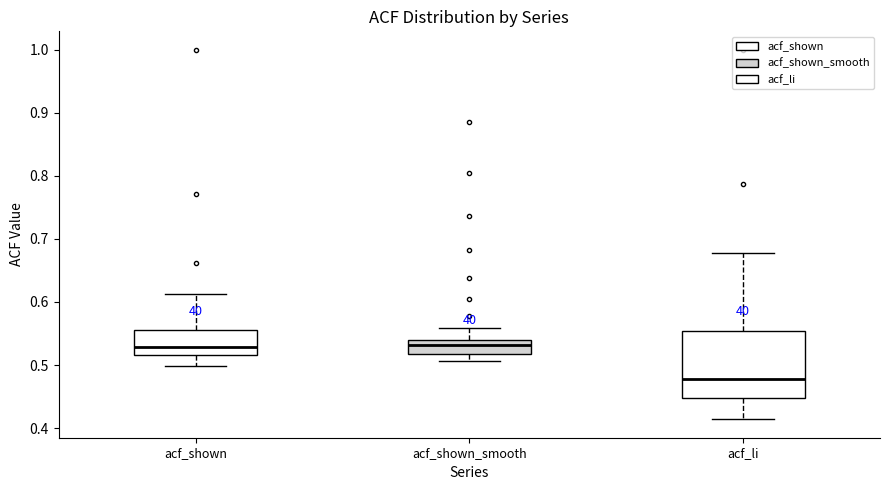

Reading left to right, transcribe this box plot: for each box, give where its median line is, the range the box spans, and where its two whiskers end, as read against the y-axis. The values are not printed on the chart, so give them approximately, as read against the axis.

acf_shown: median 0.53, box 0.52 to 0.56, whiskers 0.50 to 0.61
acf_shown_smooth: median 0.53, box 0.52 to 0.54, whiskers 0.51 to 0.56
acf_li: median 0.48, box 0.45 to 0.55, whiskers 0.41 to 0.68